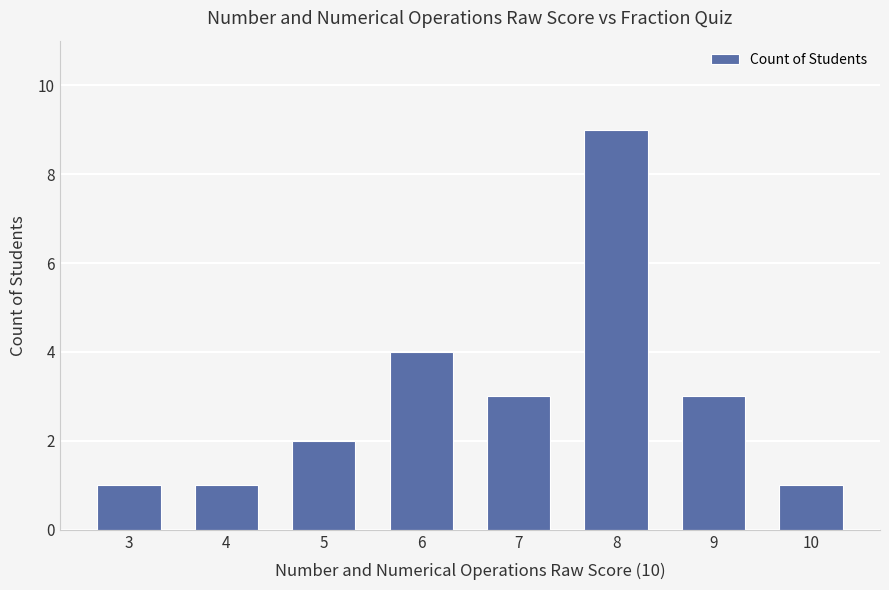

Reading left to right, transcribe all the data shown in this chart.

1	1	2	4	3	9	3	1